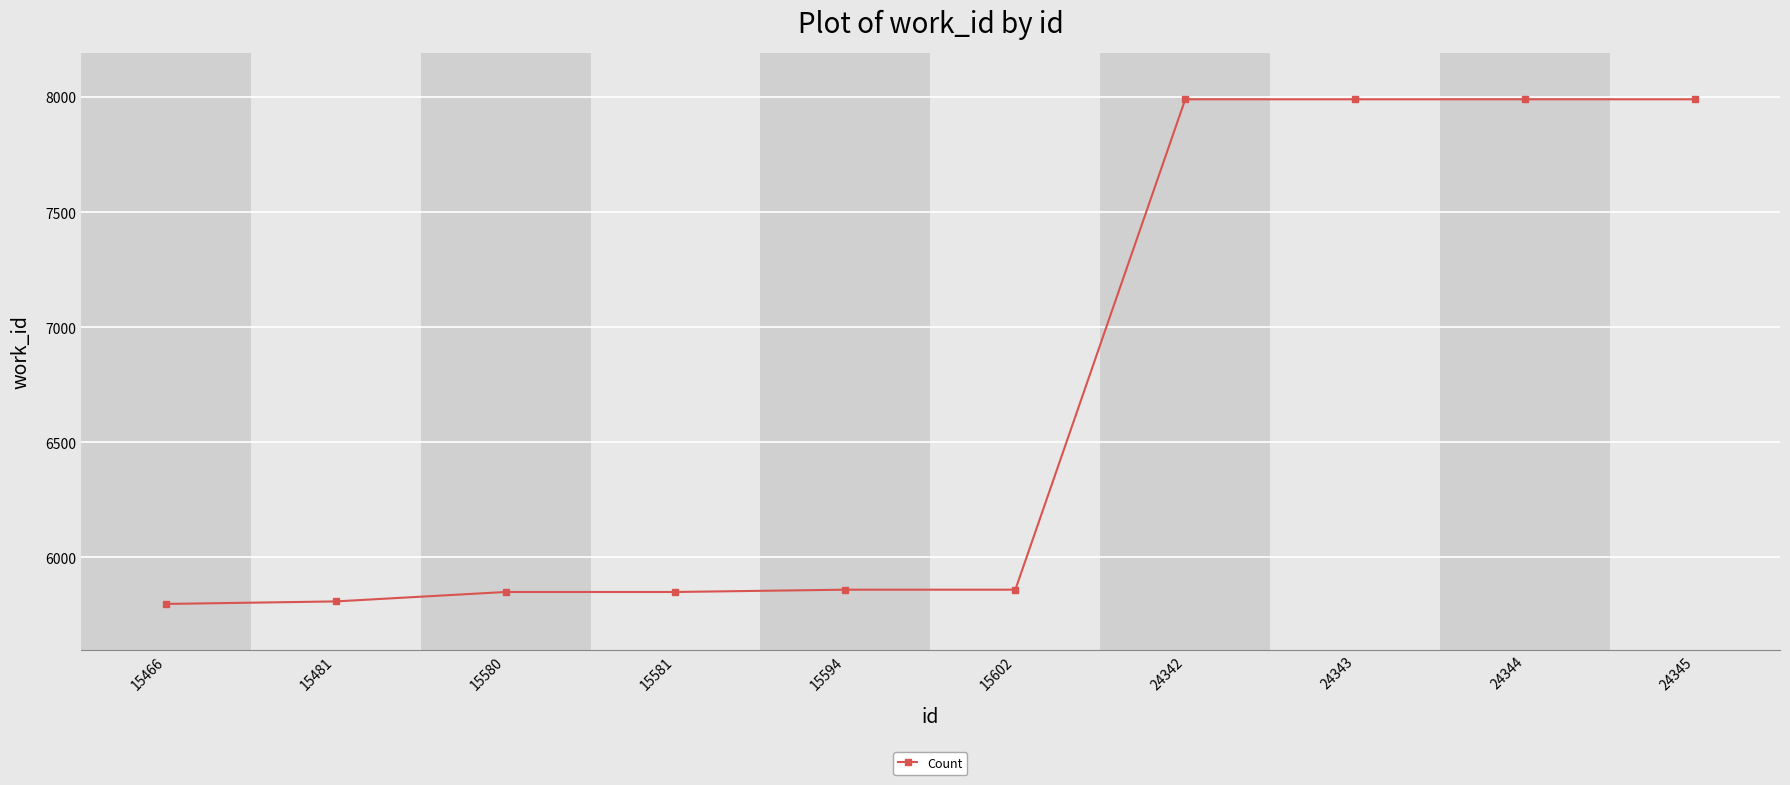

What is the average value?

6699